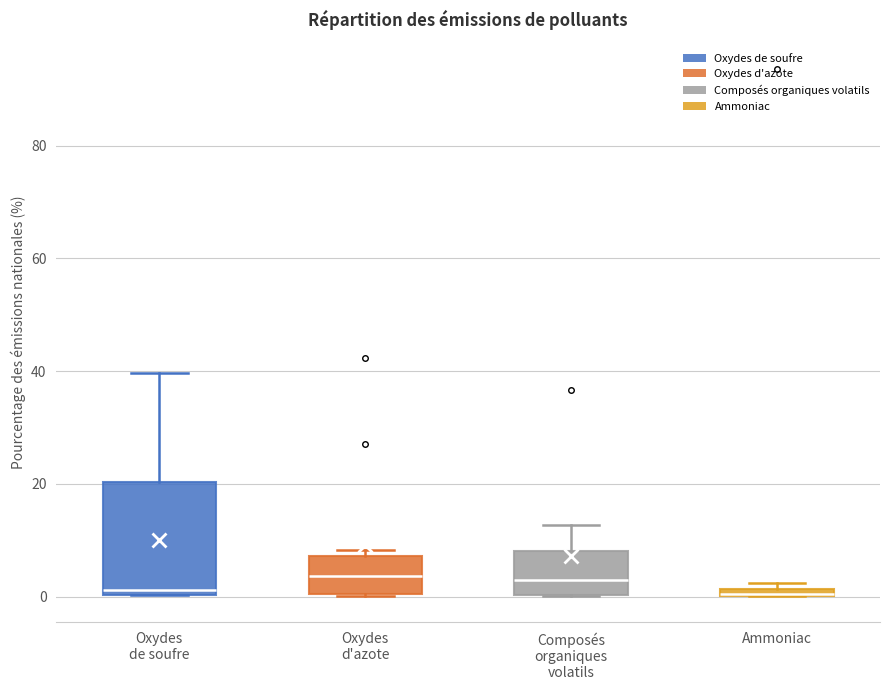

Which box is the tallest, from its lower edge to its upper edge?

Oxydes de soufre